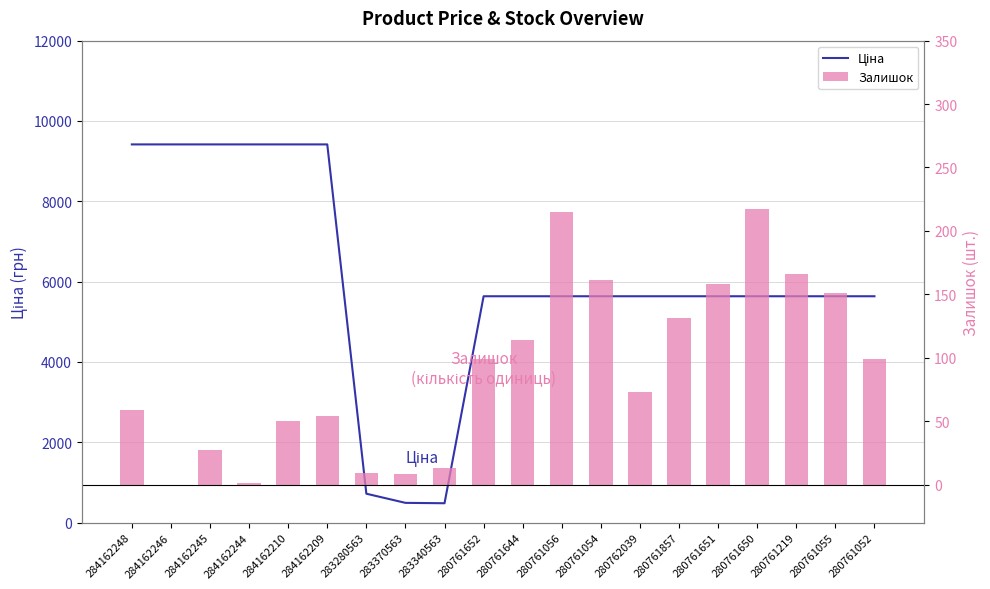

Which series has the largest range (max minus min)?

Ціна